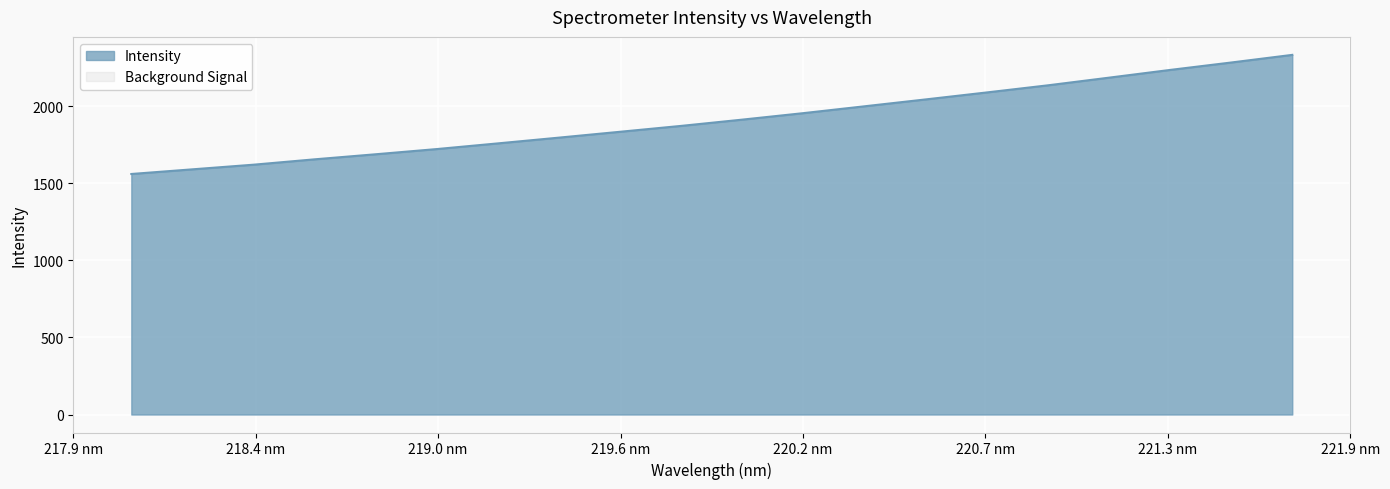

Is it true that the value at 220.7354 is 3357.1?

False